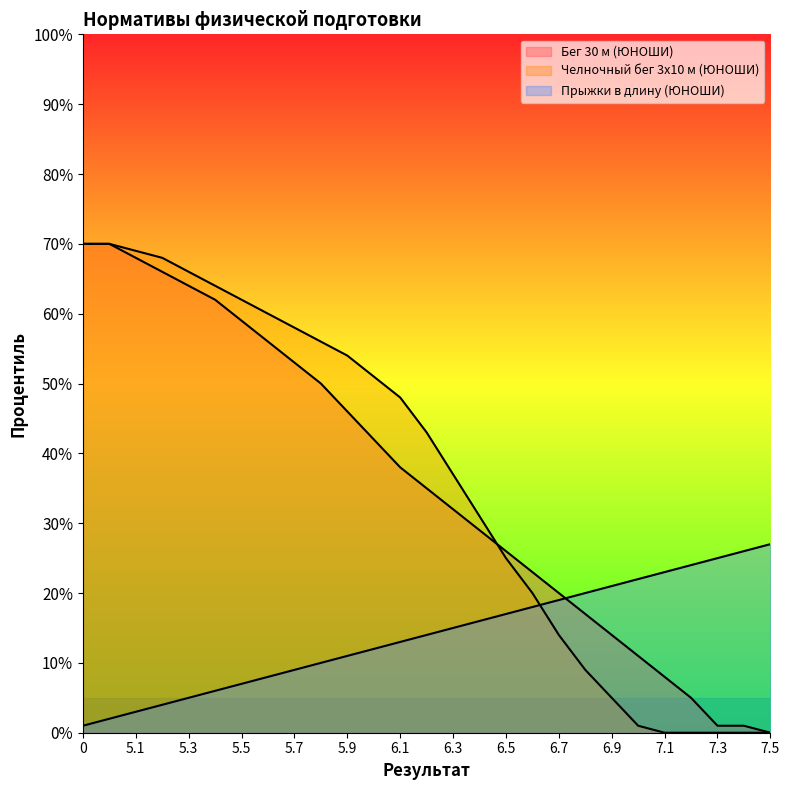

Does the chart have visible grid lines?

No